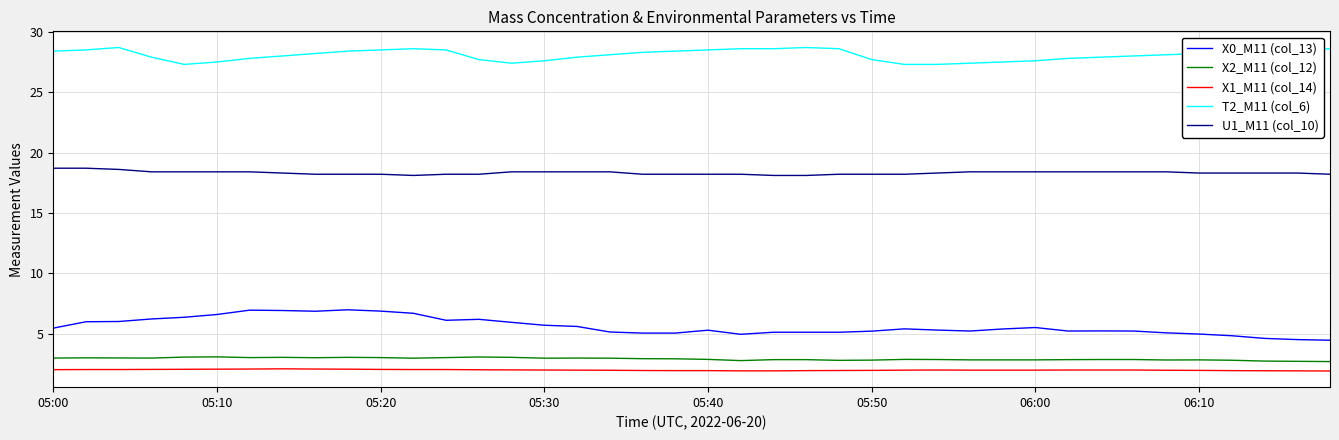

What is the highest value of the X0_M11 (col_13) series?

7.0